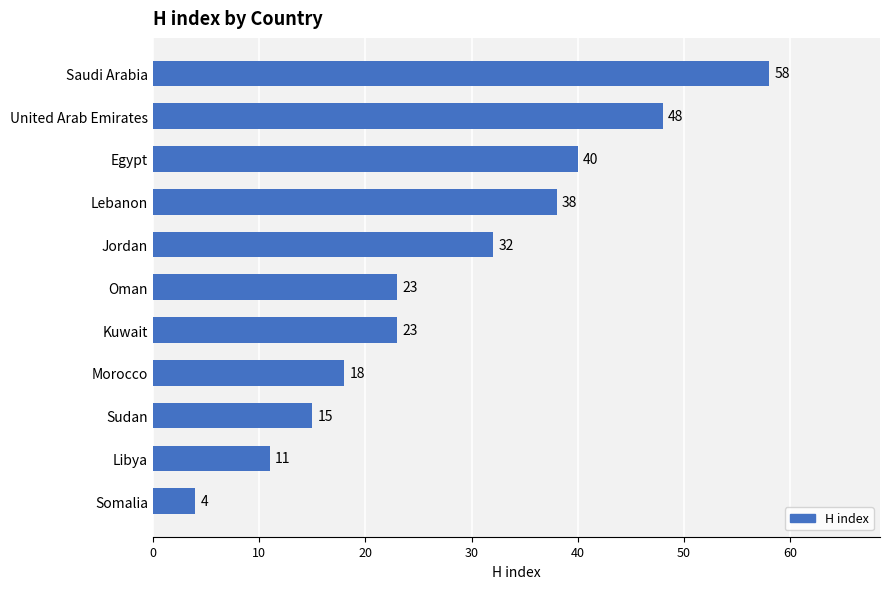

How many categories are shown in the chart?

11